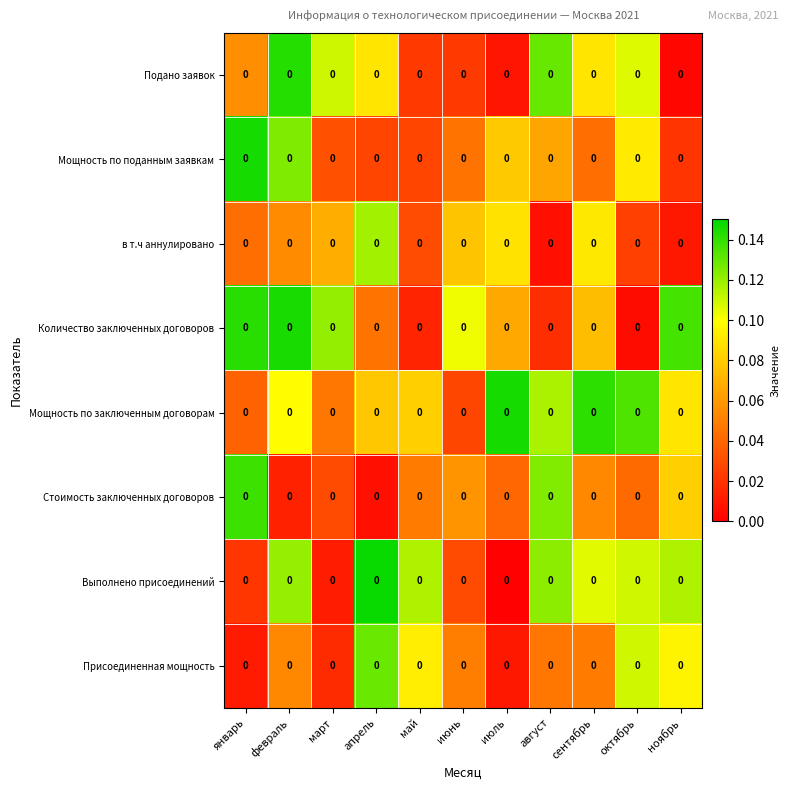

What is the sum of the Мощность по заключенным договорам values at январь and июль?

0.2